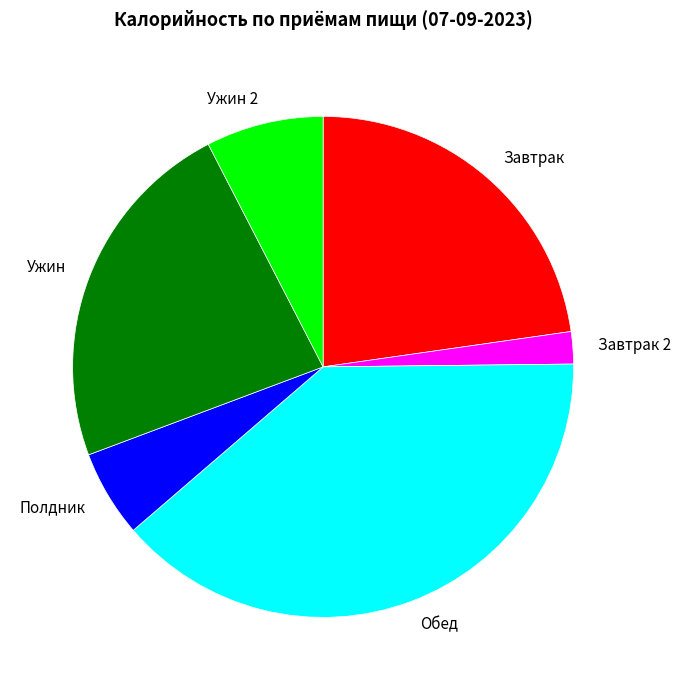

Do Завтрак and Обед together represent more than half of the pie?

Yes